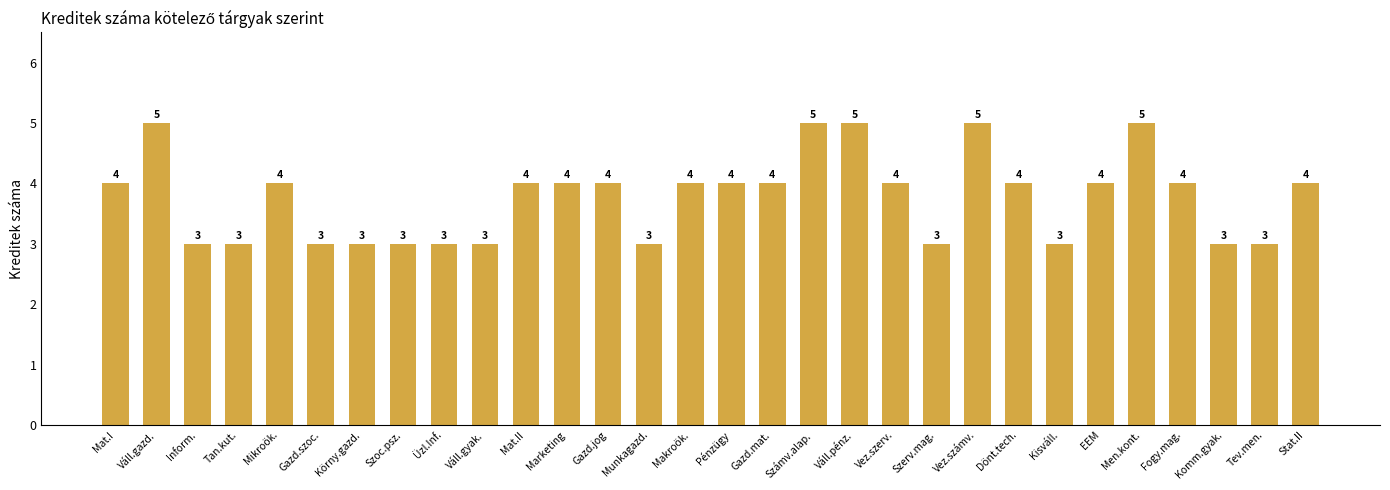

Does the chart contain any negative values?

No